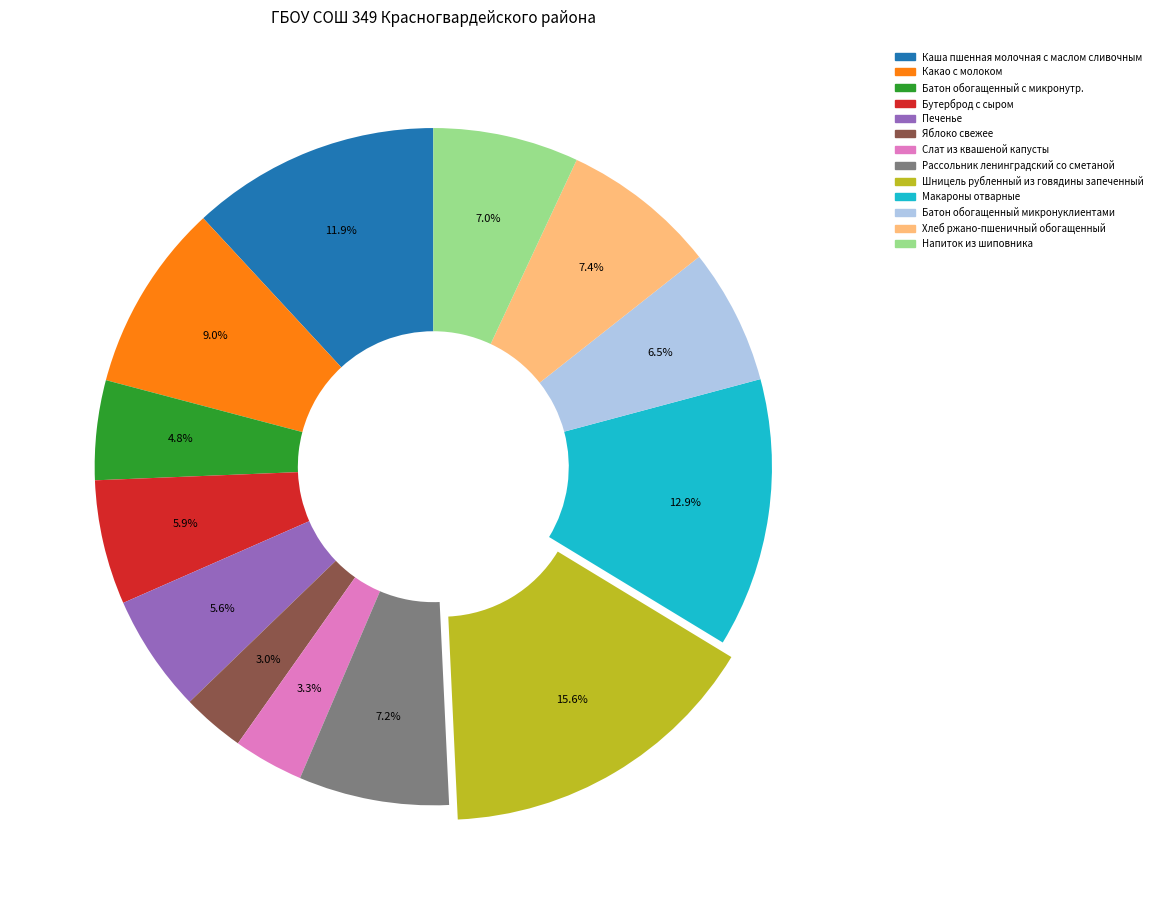

Which slice is the largest?

Шницель рубленный из говядины запеченный